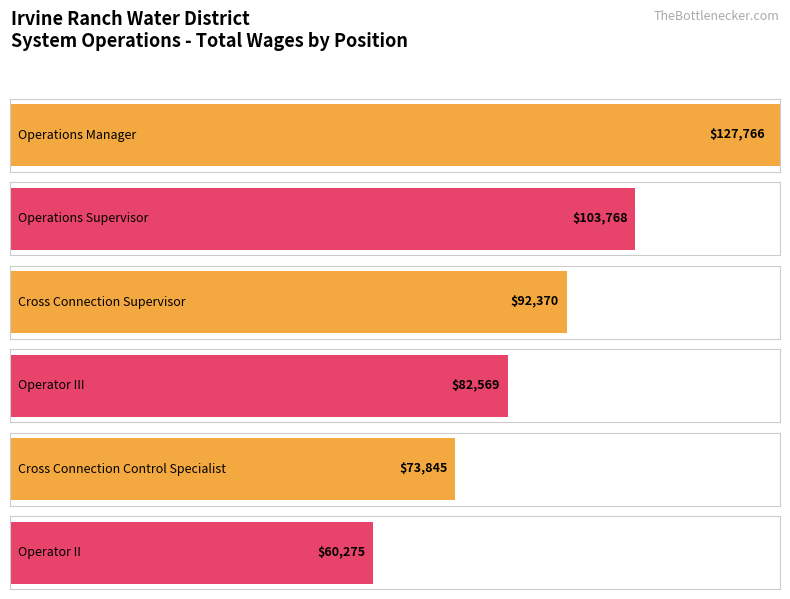

At which label does the data first exceed 75059?

Operations Manager